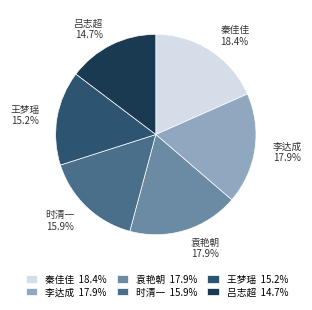

To the nearest percent, what portion does 王梦瑶 represent?

15%